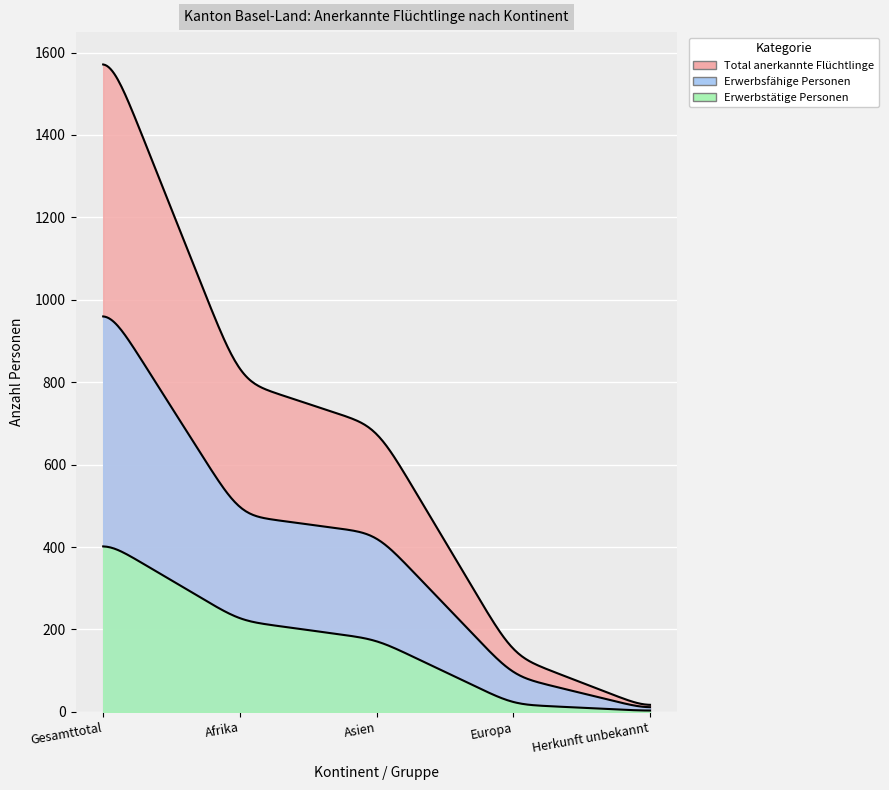

True or false: Erwerbsfähige Personen has more than 0 interior local peaks.

False